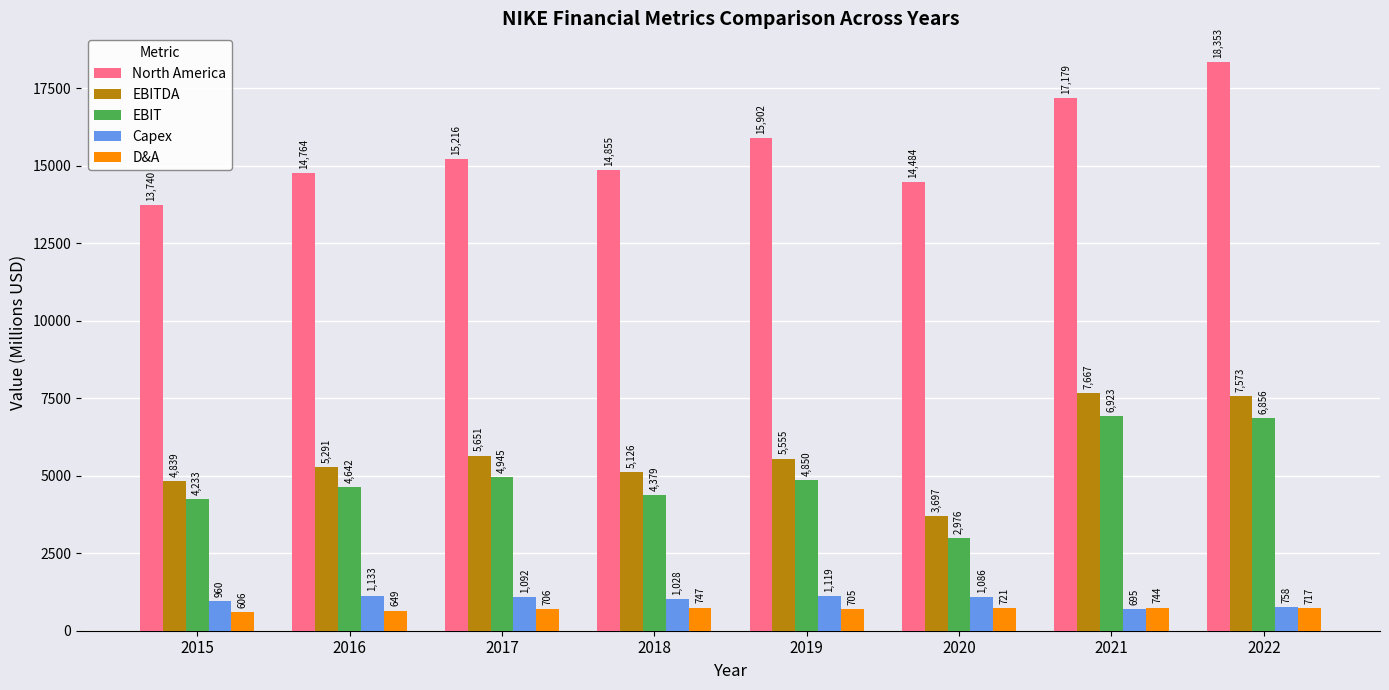

How many groups of bars are there?

8